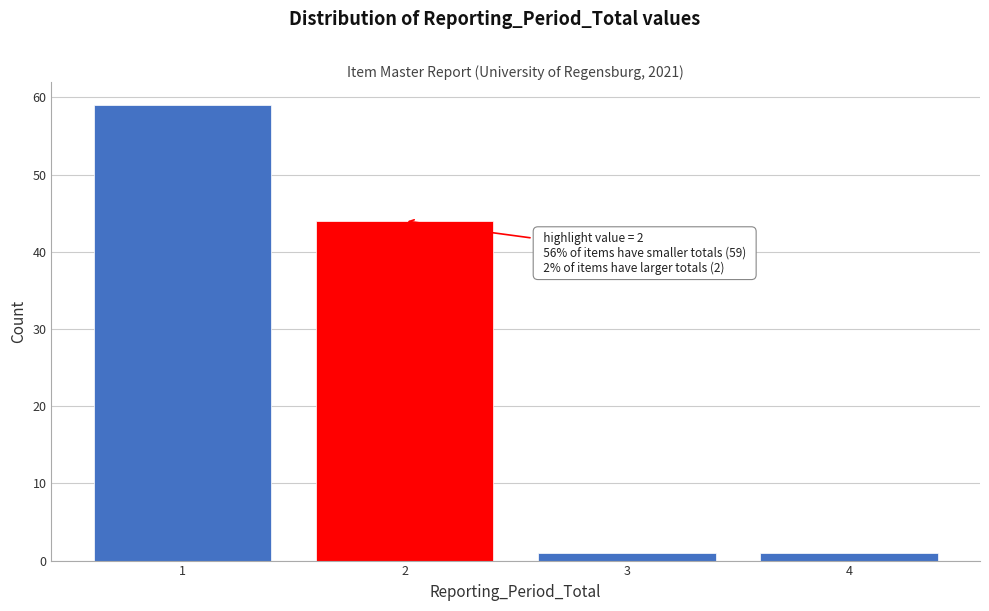

Which range on the x-axis has the tallest bar?

0.5 to 1.5